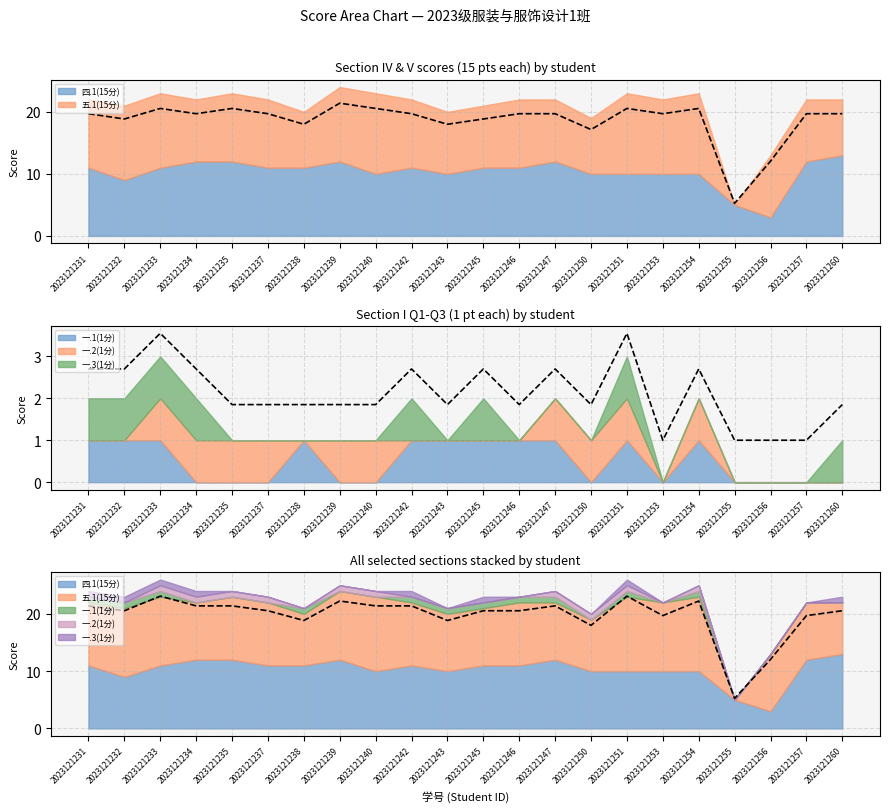

Does the chart have visible grid lines?

Yes